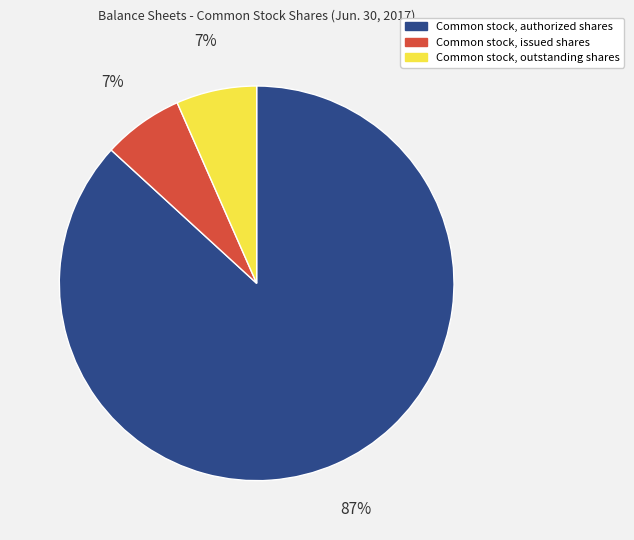

True or false: Common stock, outstanding shares accounts for 1% of the total.

False